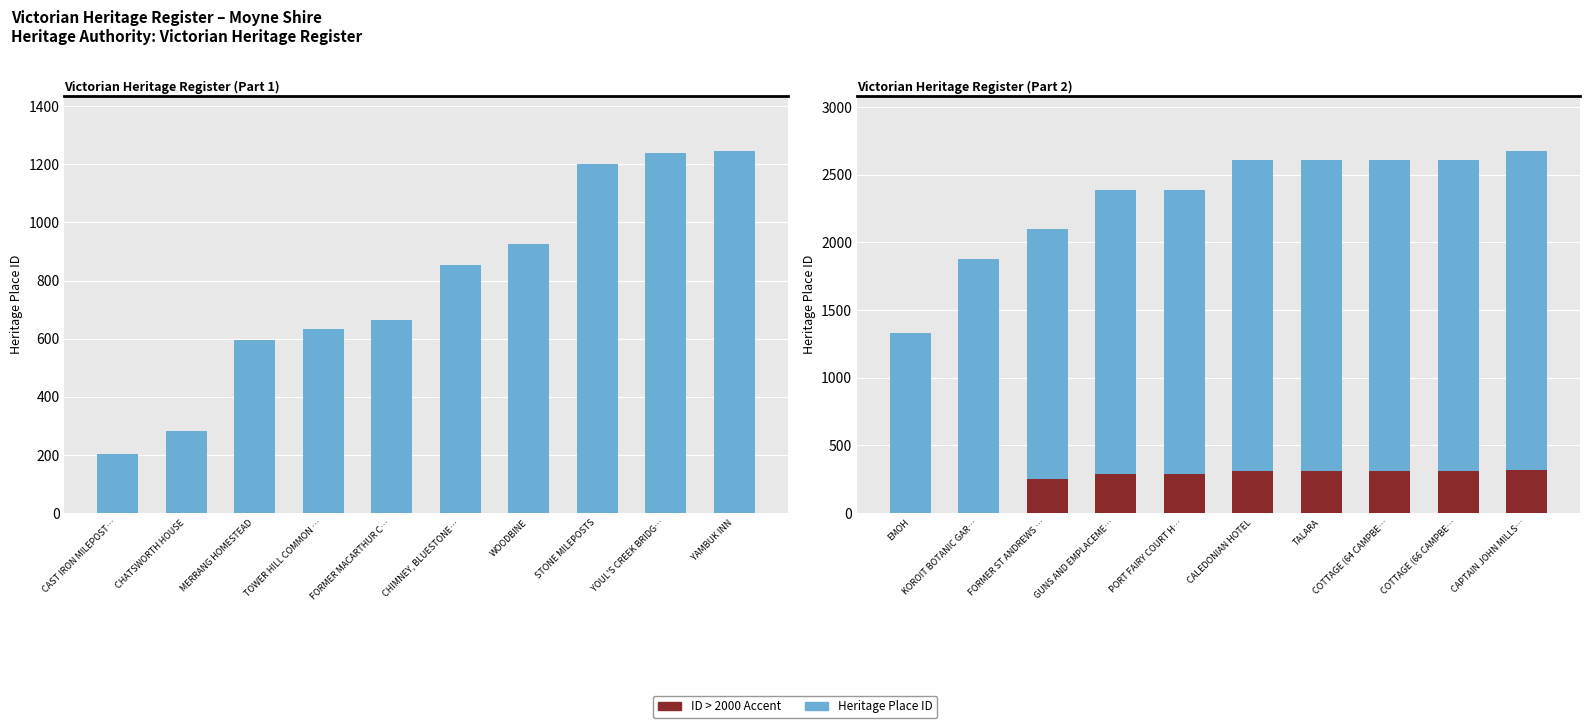

How many groups of bars are there?

10